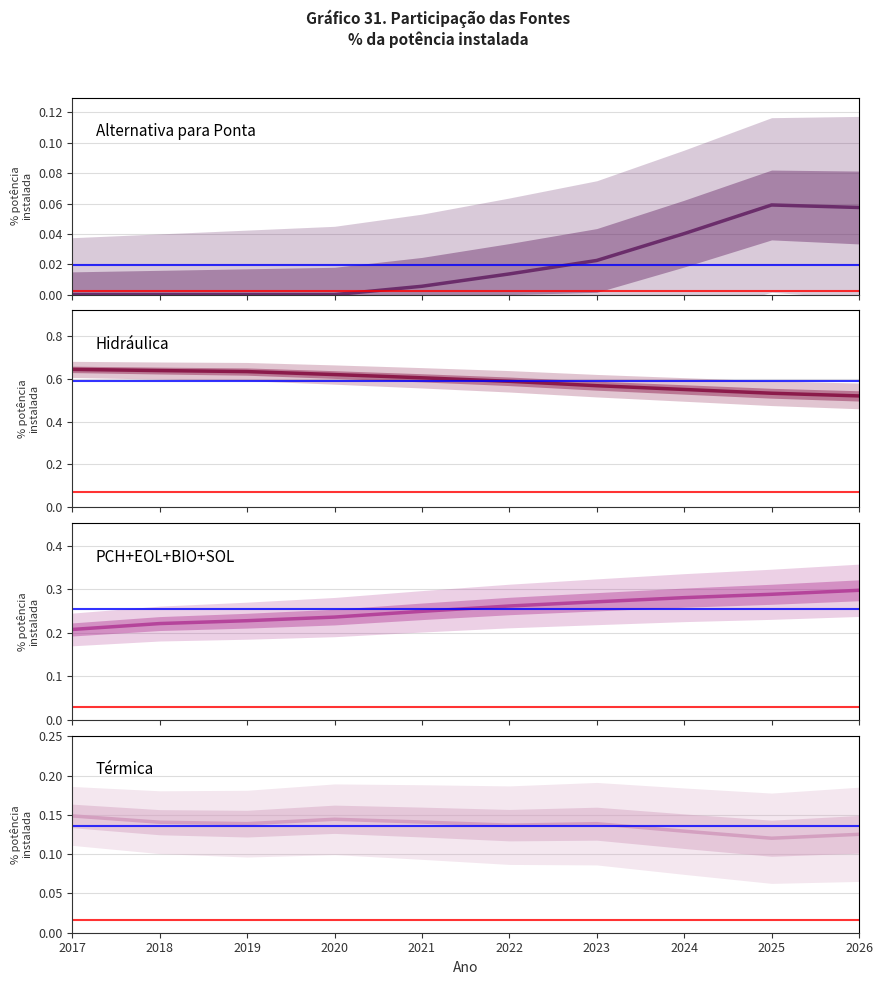

Which has a higher value, 2020 or 2022?

2022